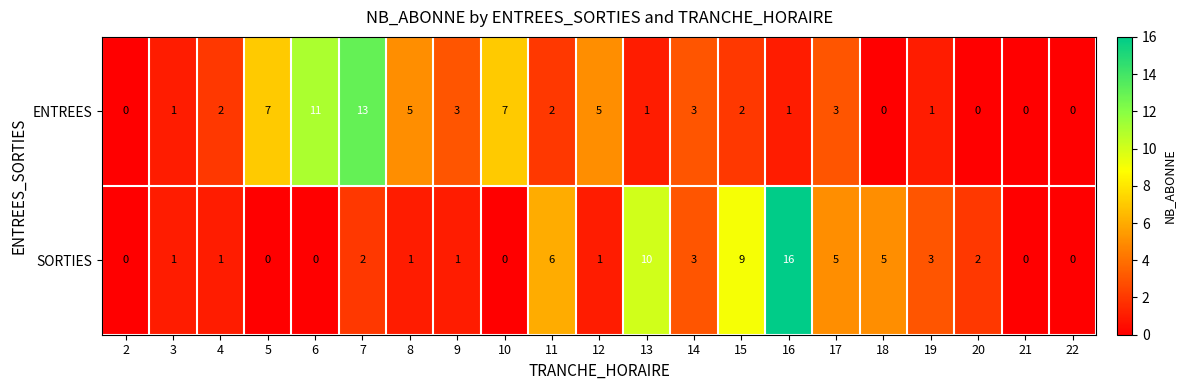

The SORTIES series shows 10 at 16. True or false?

False